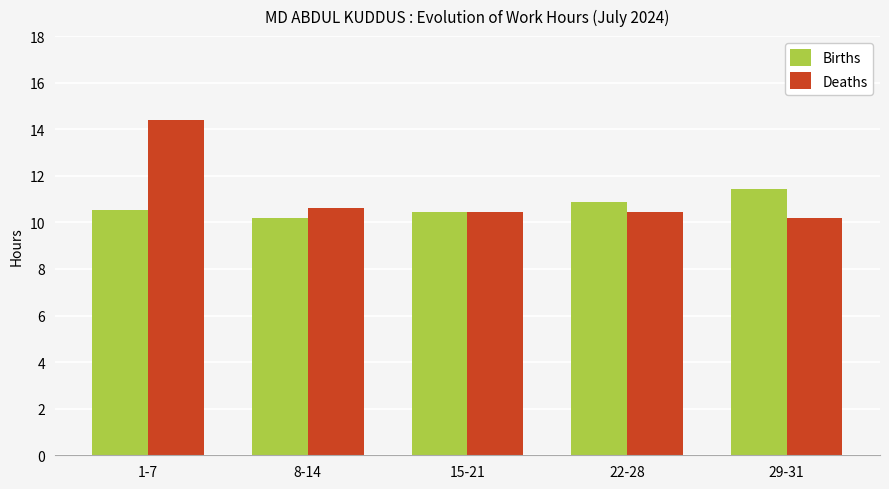

How many bars are there in each group?

2